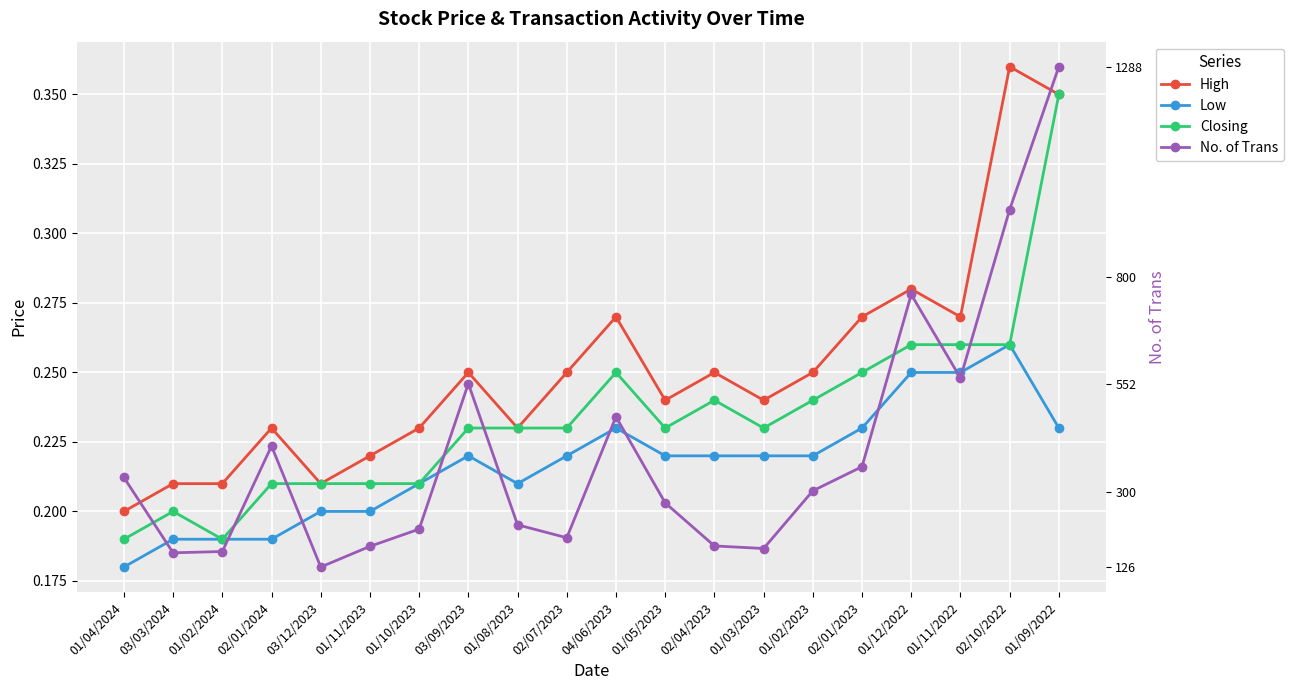

At which category does the chart reach its minimum across all series?

01/04/2024